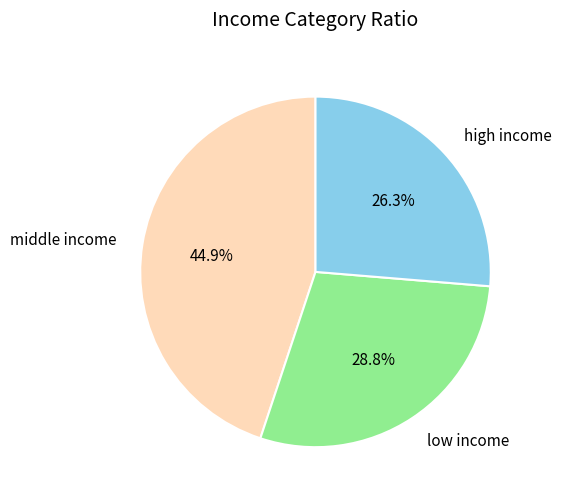

Which slice is the largest?

middle income